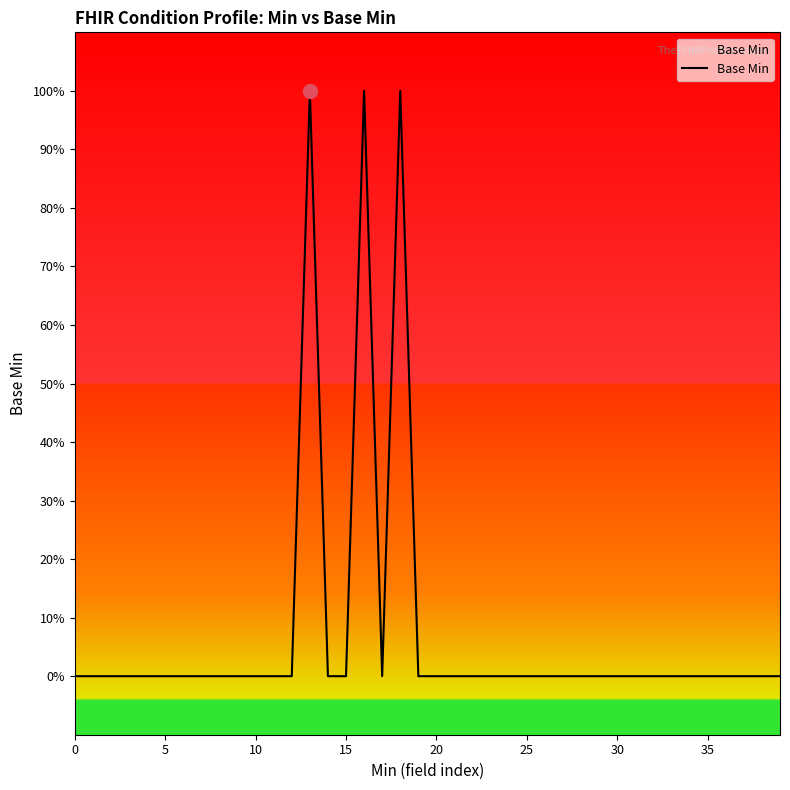

Does the chart have visible grid lines?

No